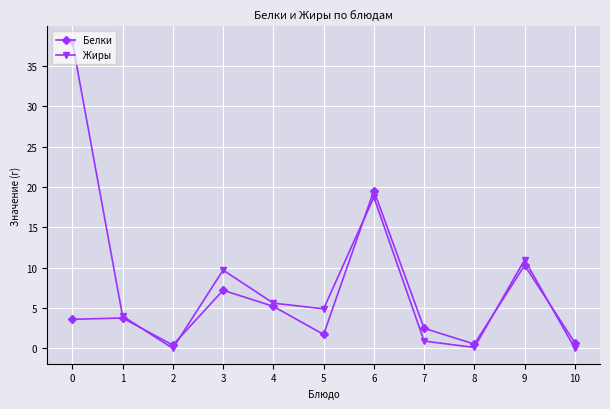

List the series in order of their overall mean, highest first.

Жиры, Белки